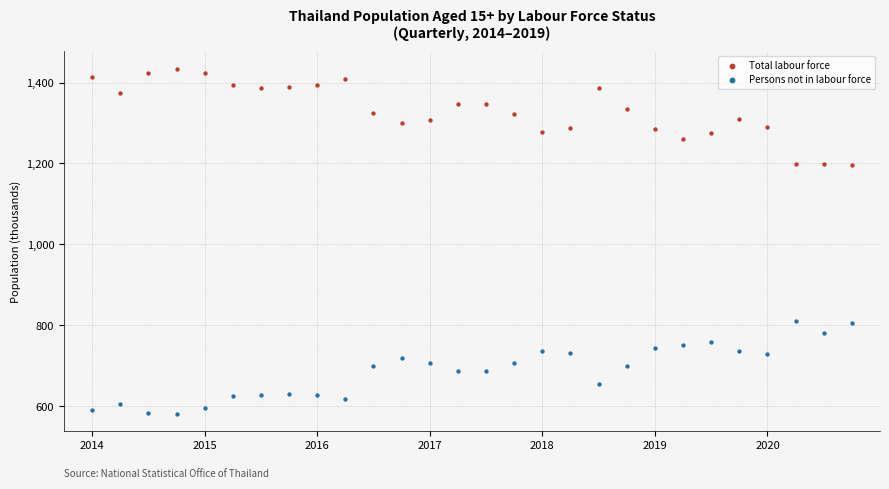

Which series contains the highest Y value?

Total labour force